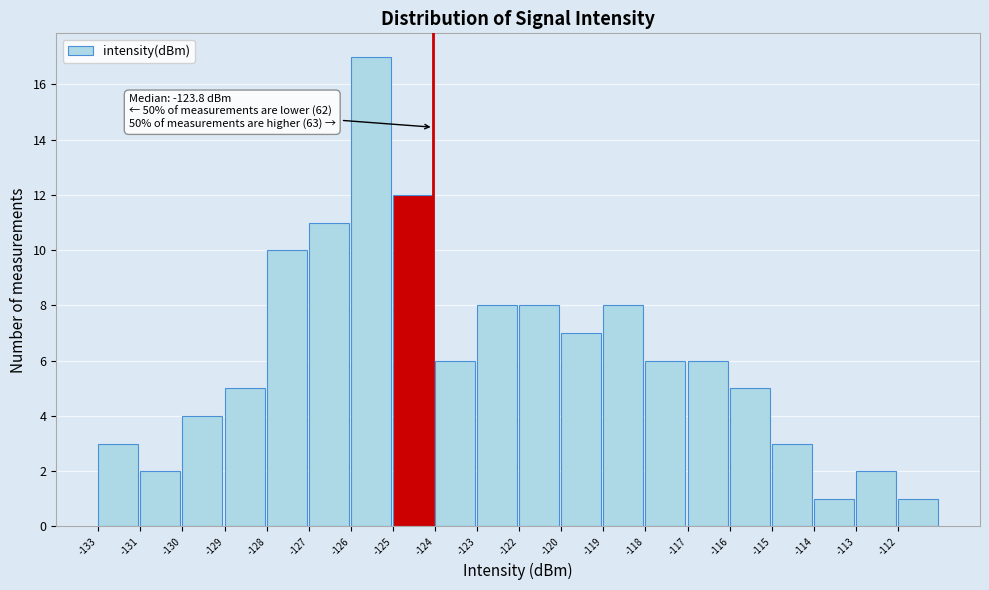

Reading right to left, extract all data points from this chart.

-112=1	-113=2	-114=1	-115=3	-116=5	-117=6	-118=6	-119=8	-120=7	-122=8	-123=8	-124=6	-125=12	-126=17	-127=11	-128=10	-129=5	-130=4	-131=2	-133=3